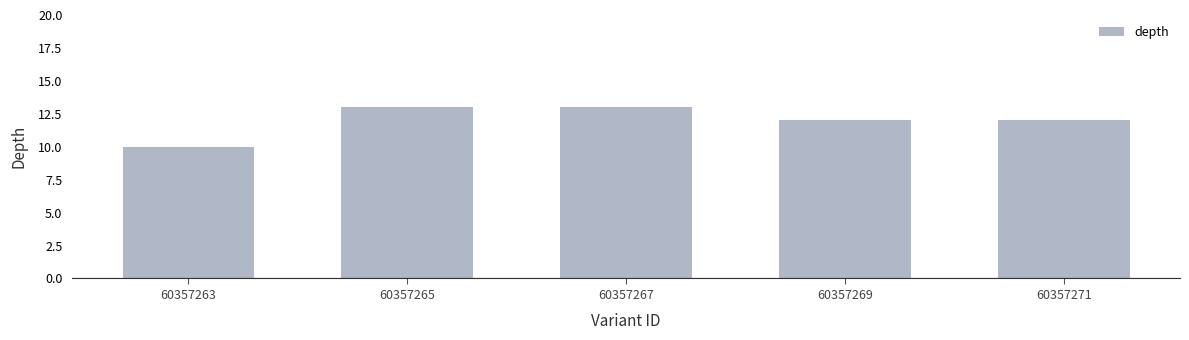

What is the smallest value displayed?

10